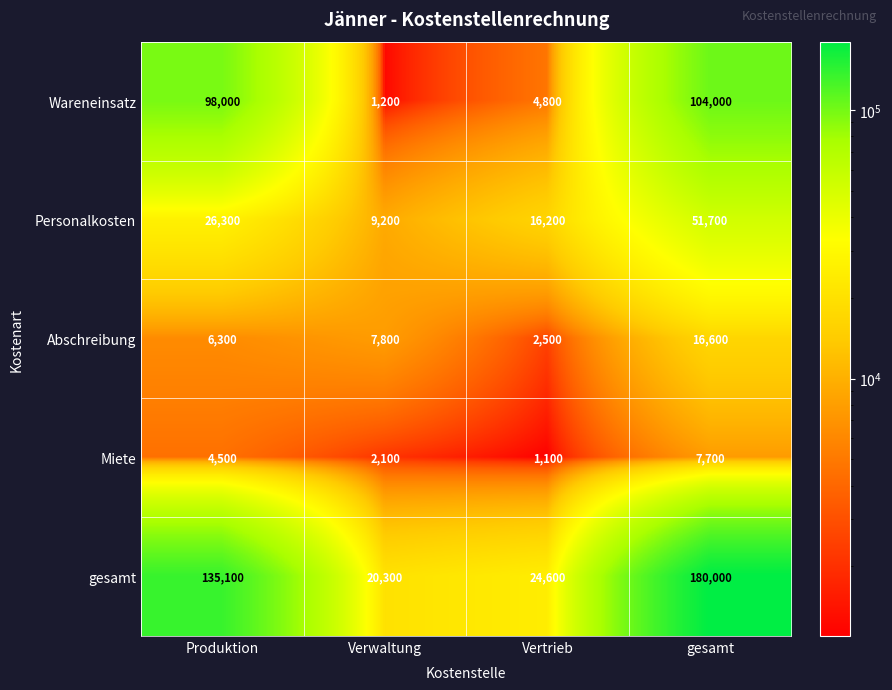

Where is Abschreibung nearest to the value 9550?

Verwaltung